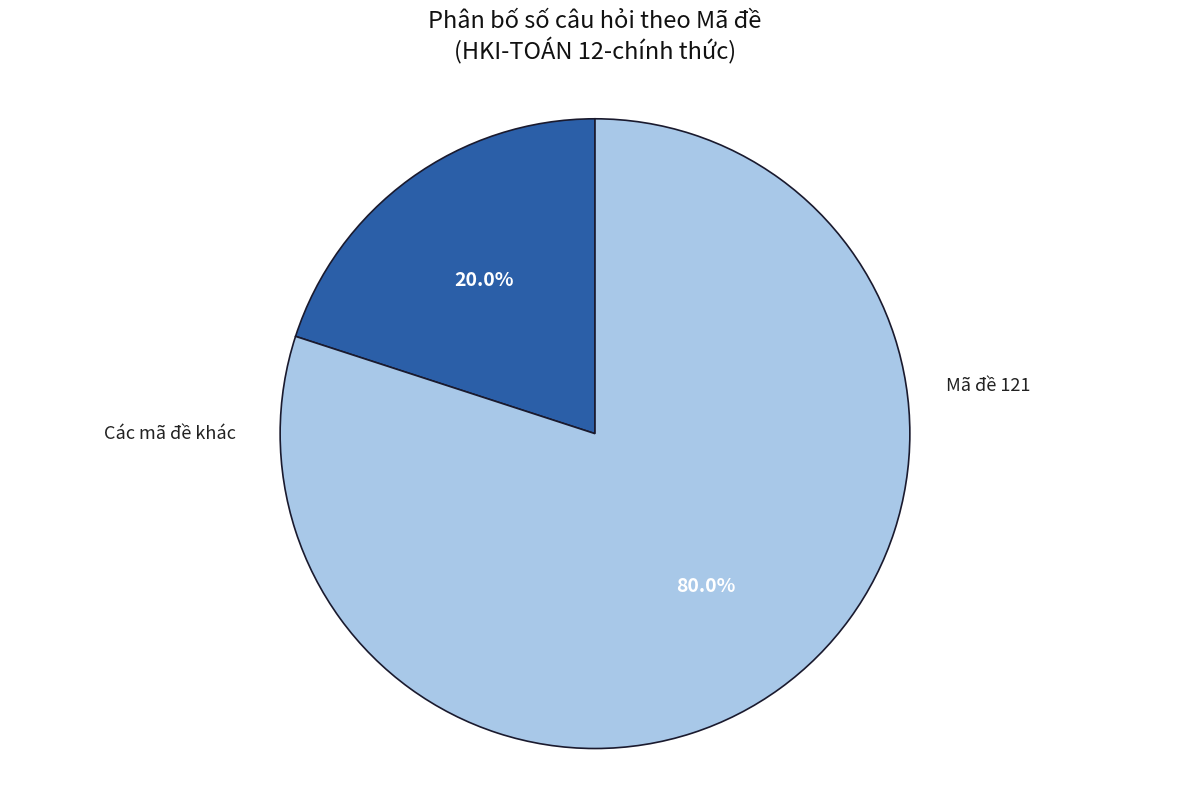

Does any single category account for the majority?

Yes